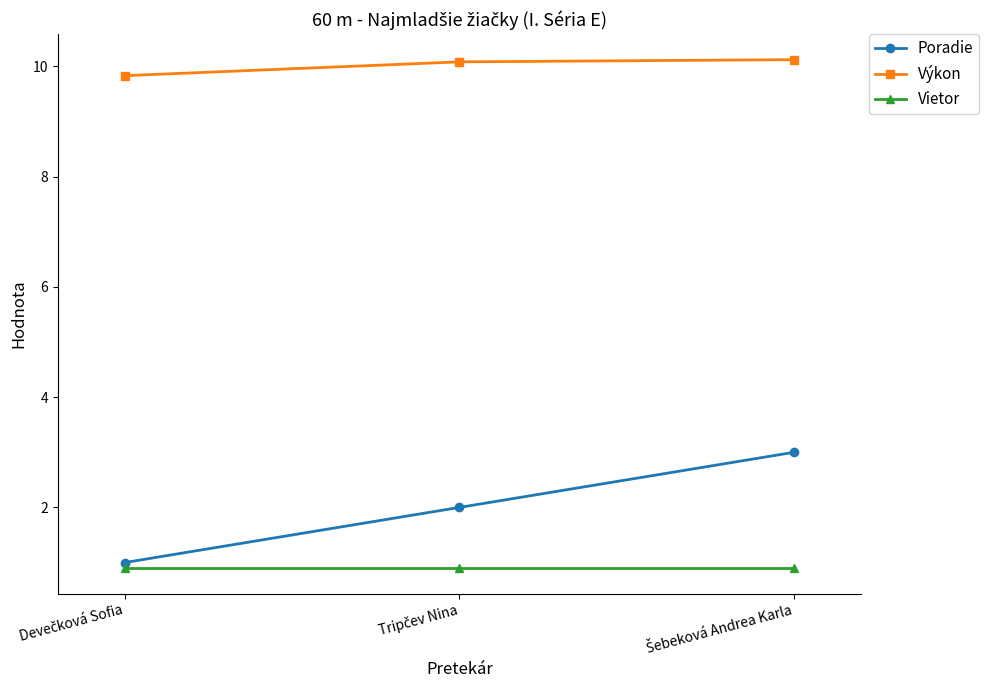

Which series has the widest spread of values?

Poradie